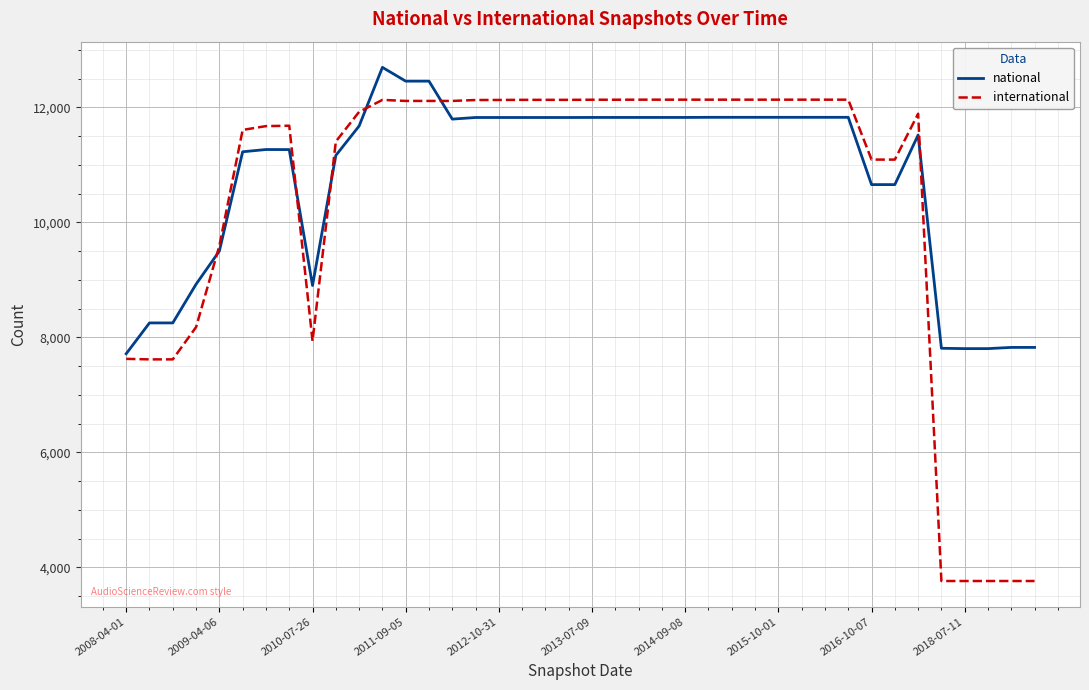

How many intersections are there between national and international?

6